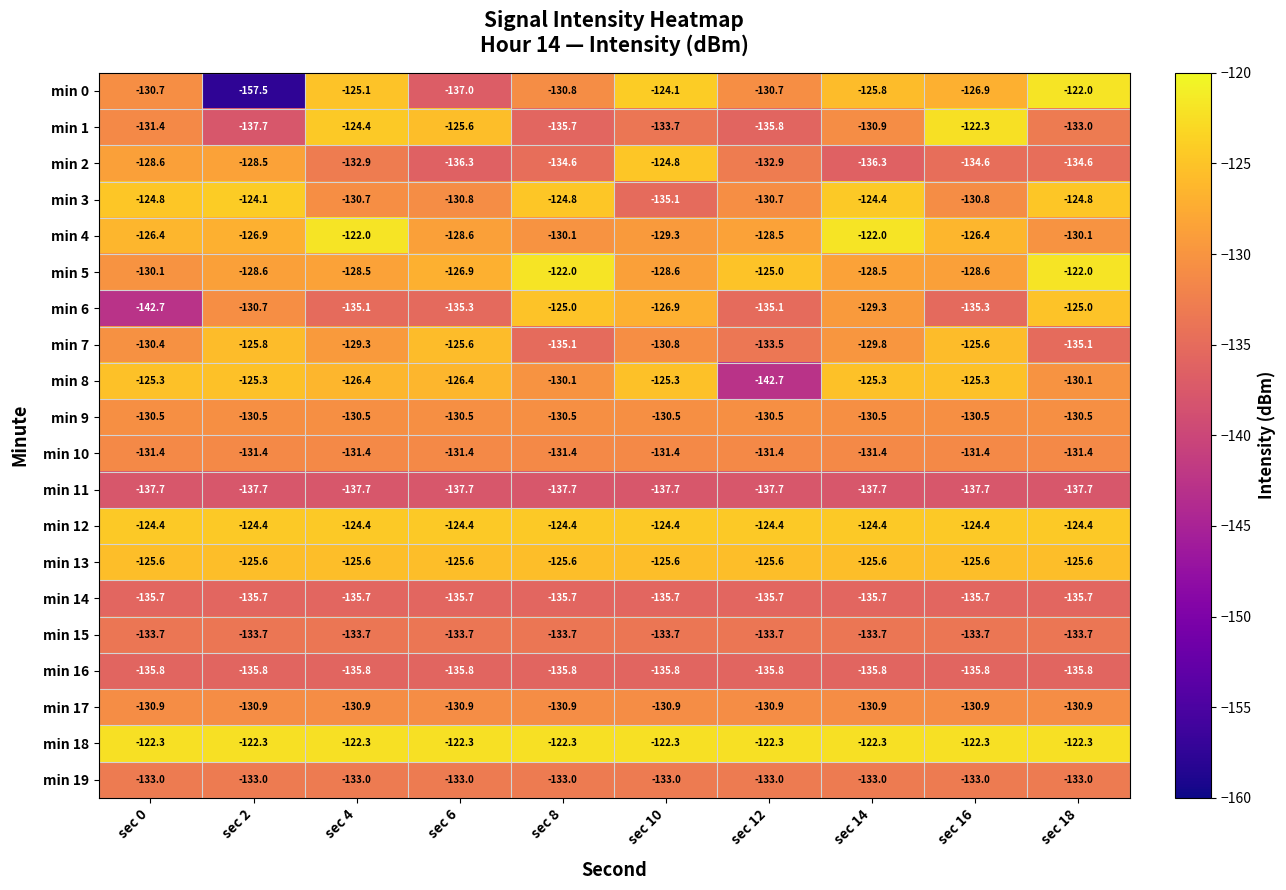

Read the min 3 value at sec 8.

-124.8